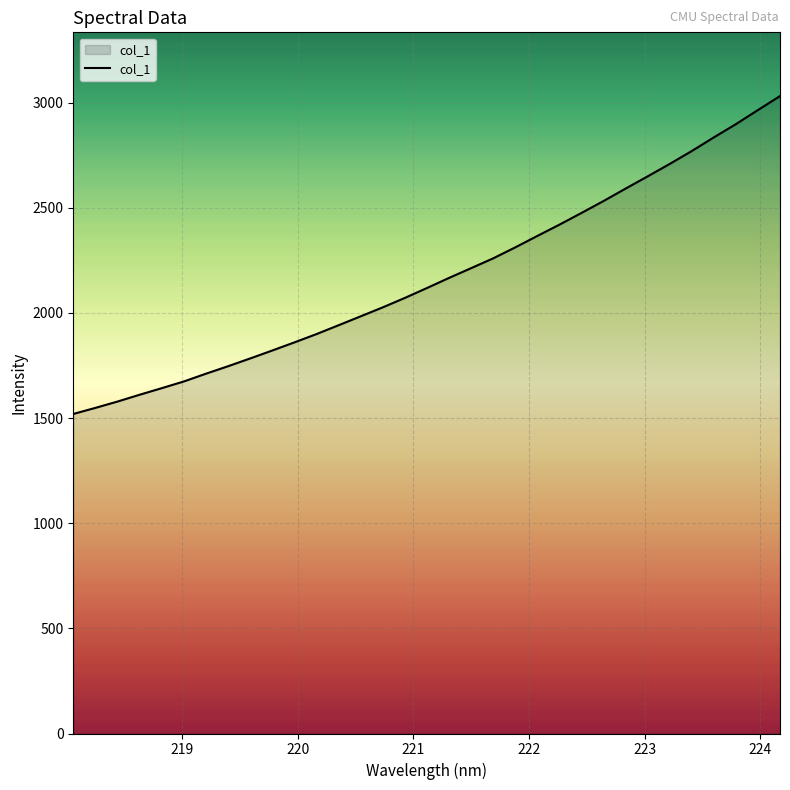

What is the maximum value shown in the chart?

3031.2